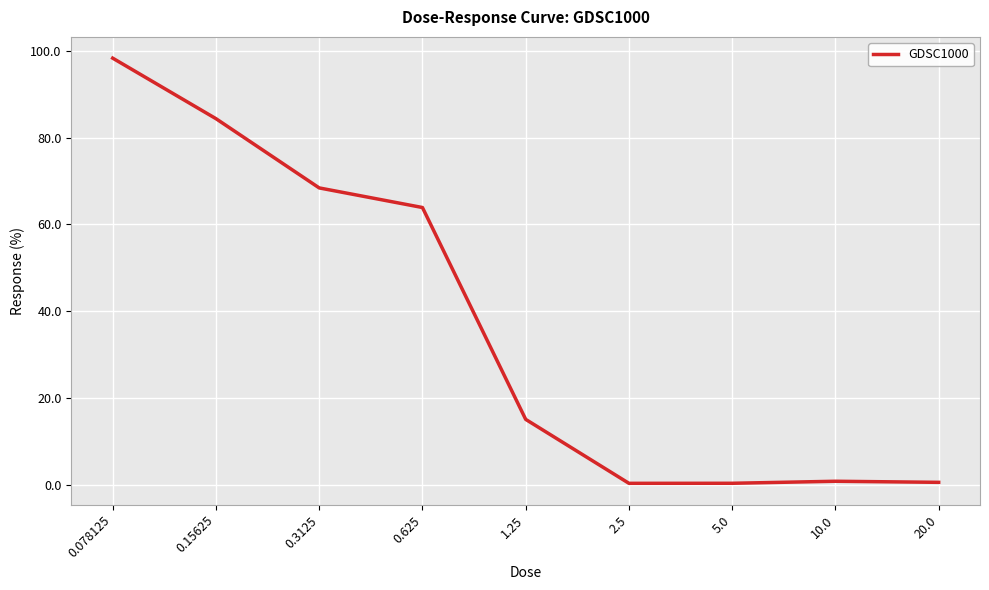

Which category has the highest value across all series?

0.078125